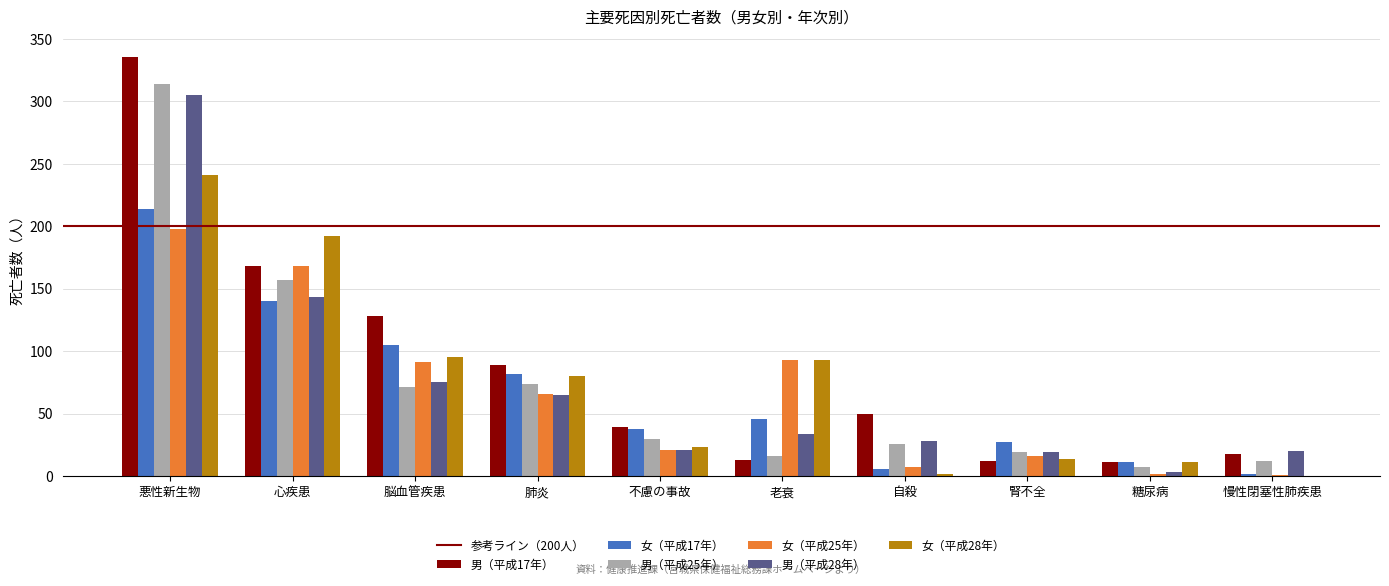

How many values in 女（平成28年） are above zero?

9